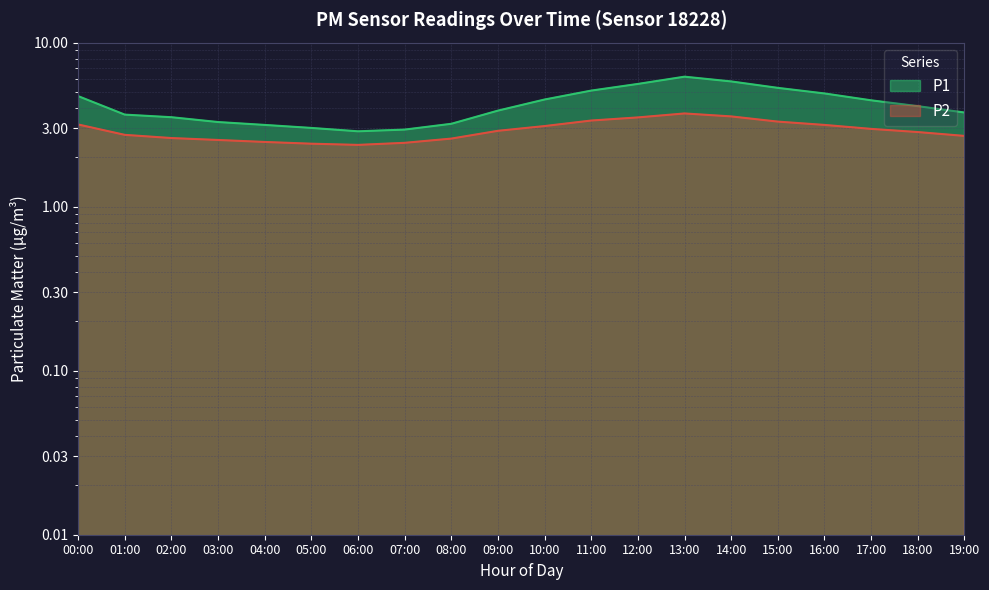

What position from the right is 17:00?

3